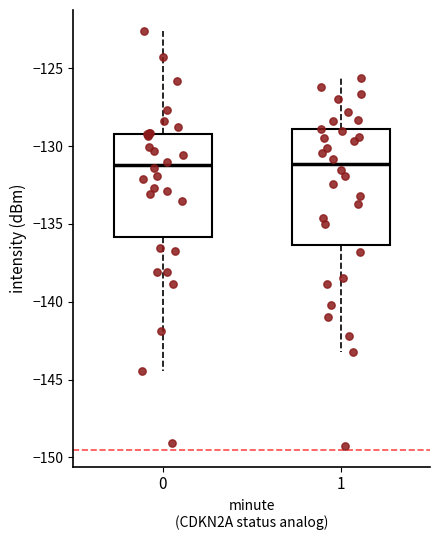

Comparing the boxes themselves (not the whiskers), which one is the tallest?

1